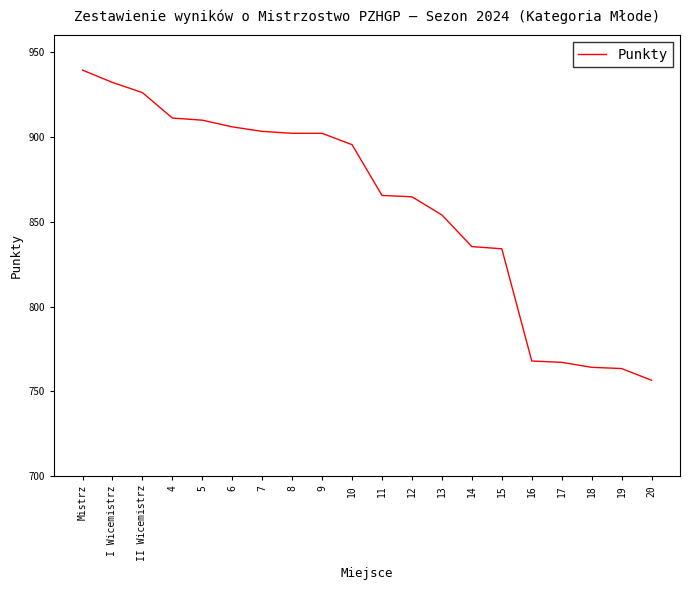

Is it true that the value at 17 is 767.1?

True